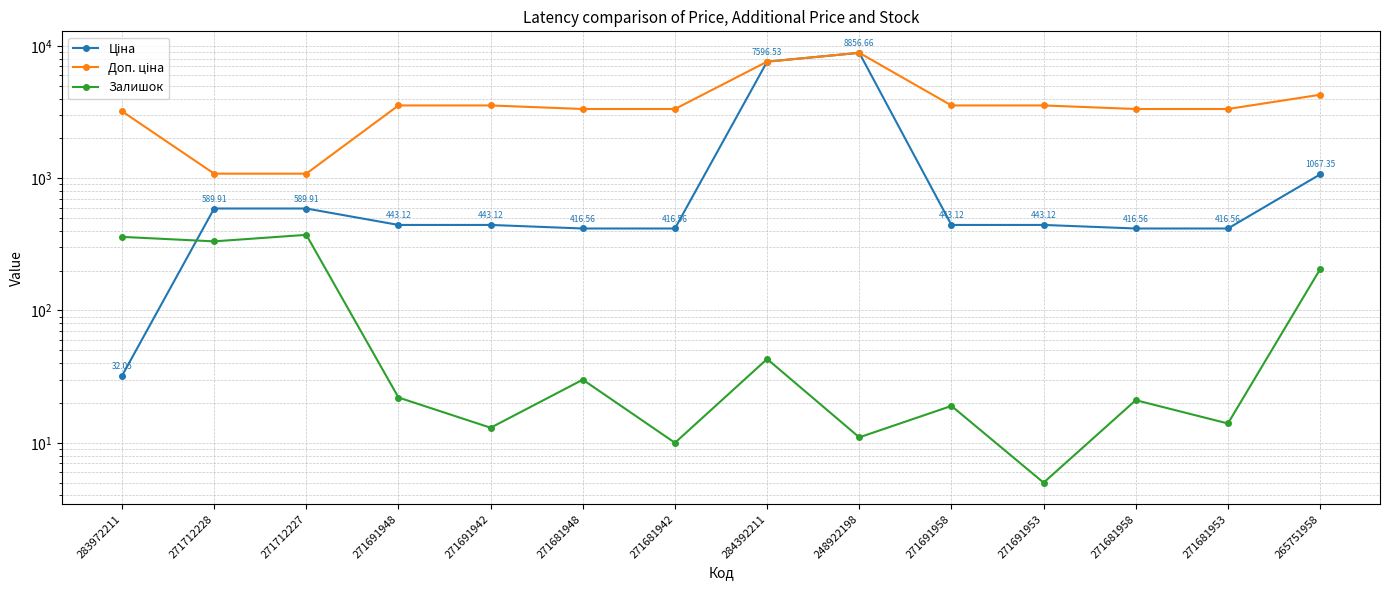

What is the approximate value of Доп. ціна at 271712228?

1081.7